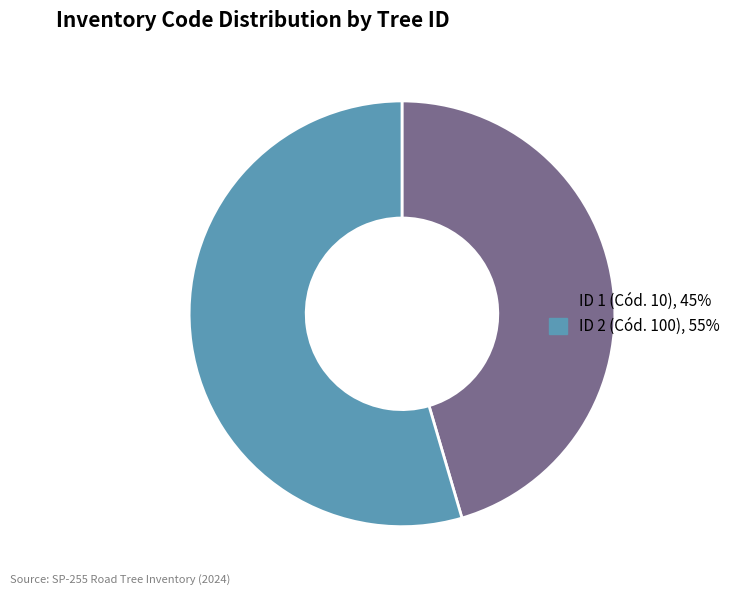

Count the number of slices in the pie.

2